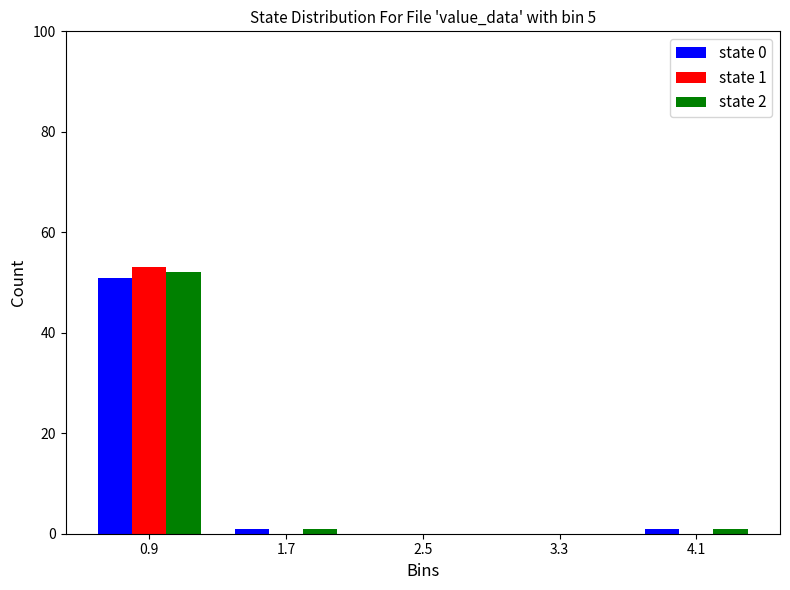

In the state 2 series, which range on the x-axis has the tallest bar?

0.5 to 1.3